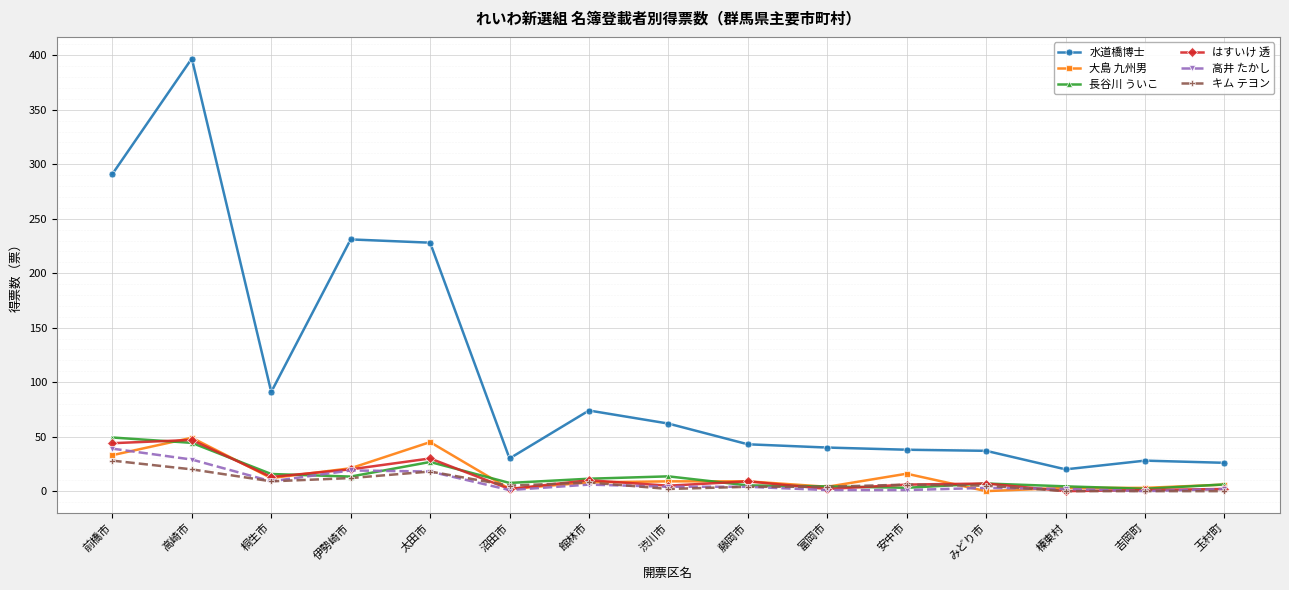

Which category has the highest value across all series?

高崎市